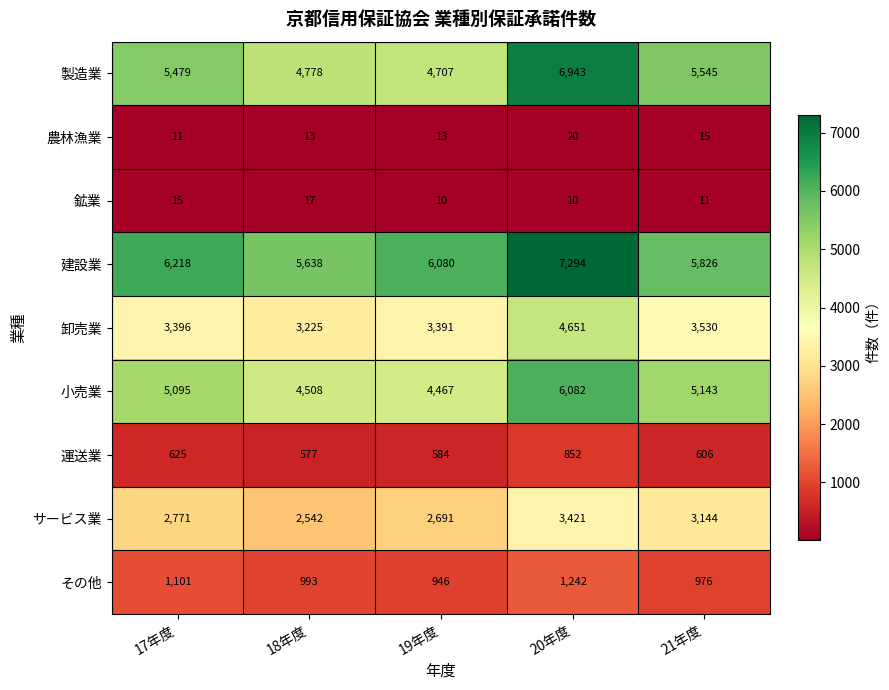

Where is 運送業 nearest to the value 714?

17年度